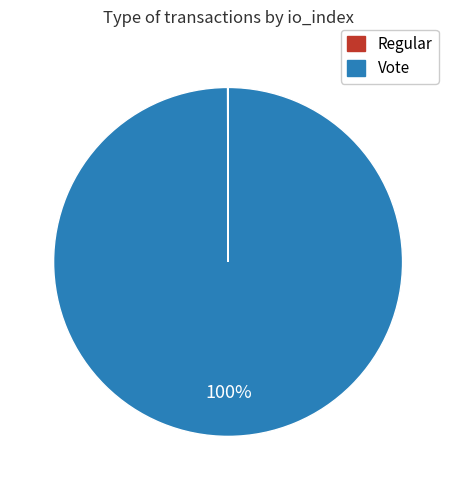

True or false: Vote accounts for 100% of the total.

True